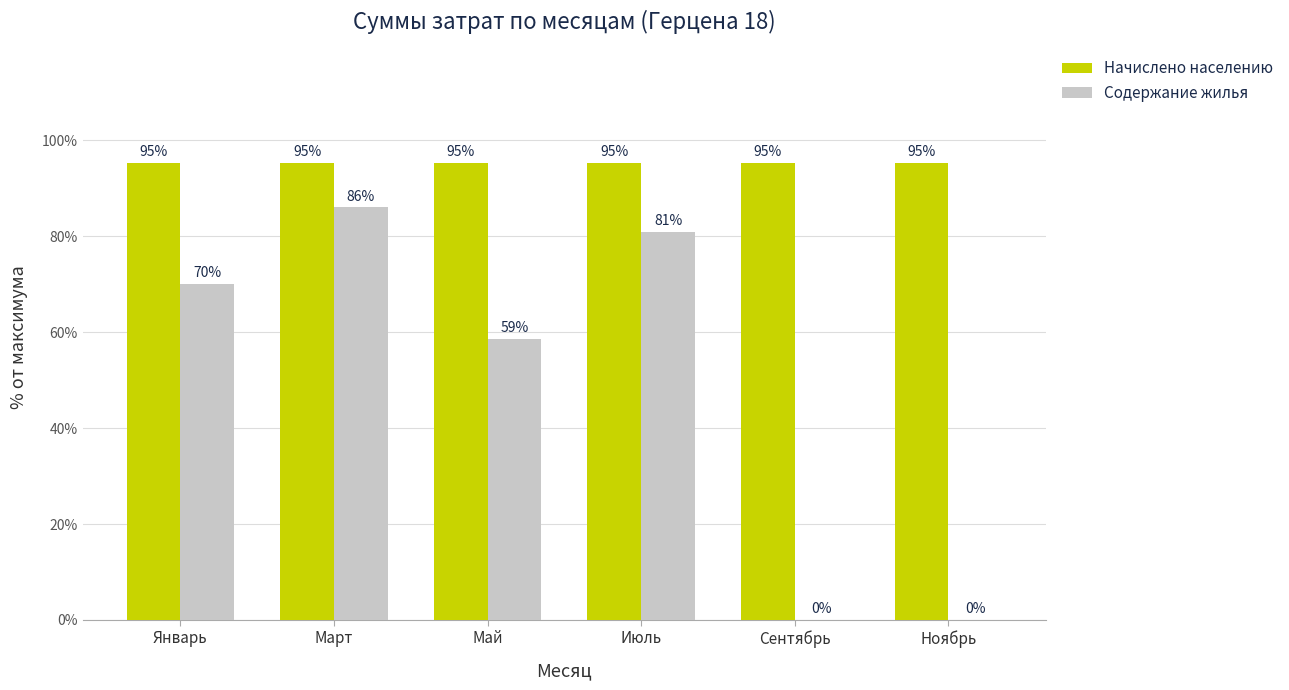

What is the highest value of the Содержание жилья series?

86.0